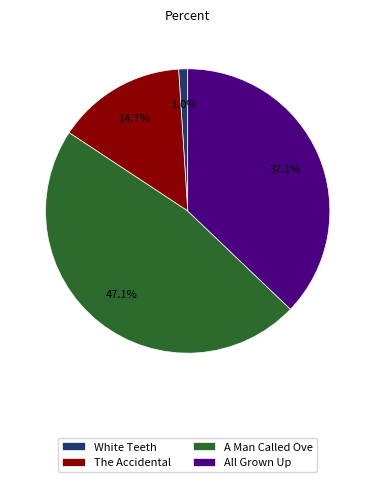

What percentage is the White Teeth slice, to the nearest percent?

1%